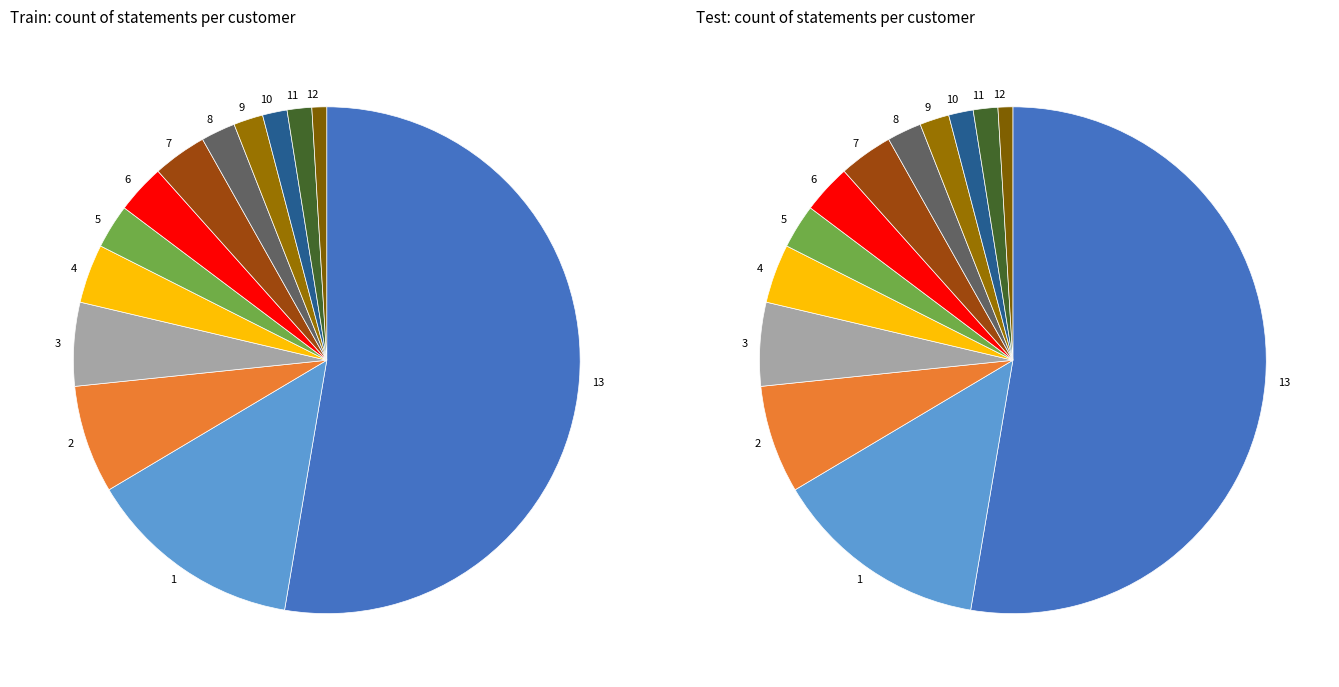

Which category has the smallest portion of the pie?

12